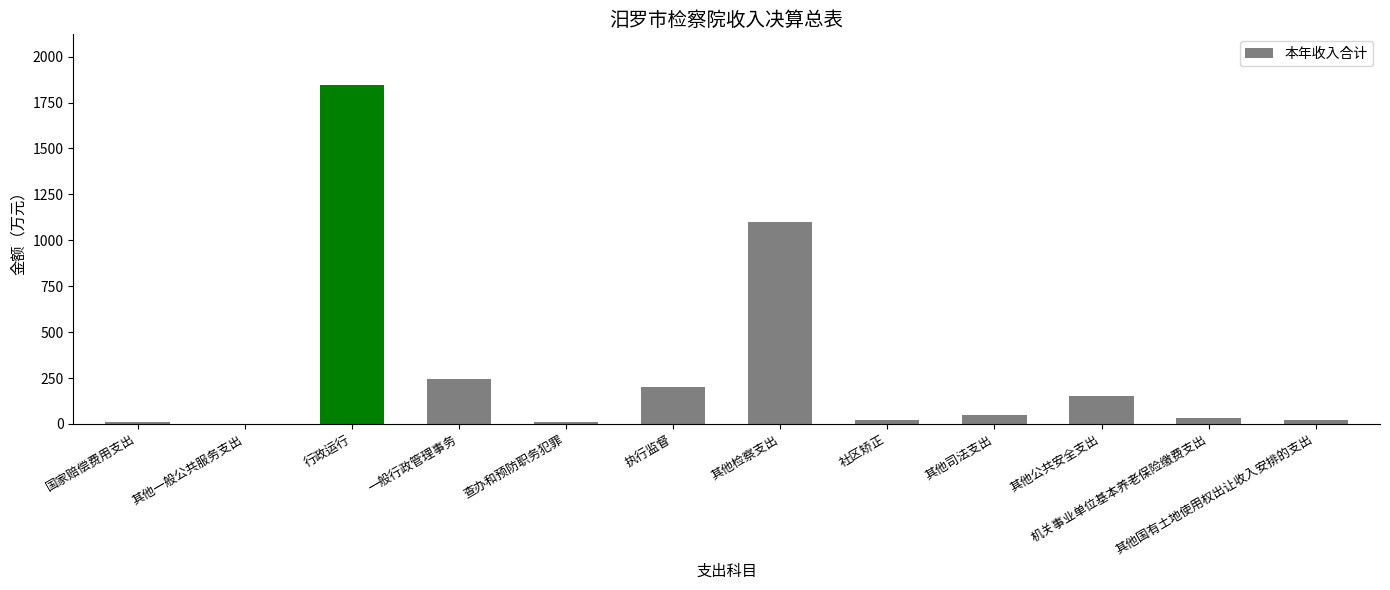

How many data points does each series have?

12